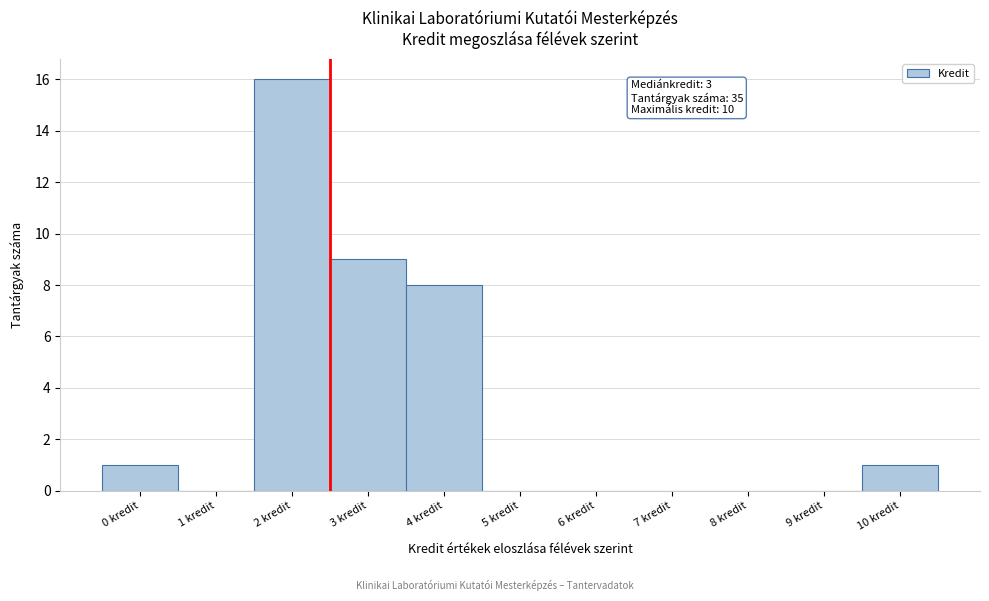

Reading left to right, transcribe all the data shown in this chart.

0 kredit=1	1 kredit=0	2 kredit=16	3 kredit=9	4 kredit=8	5 kredit=0	6 kredit=0	7 kredit=0	8 kredit=0	9 kredit=0	10 kredit=1